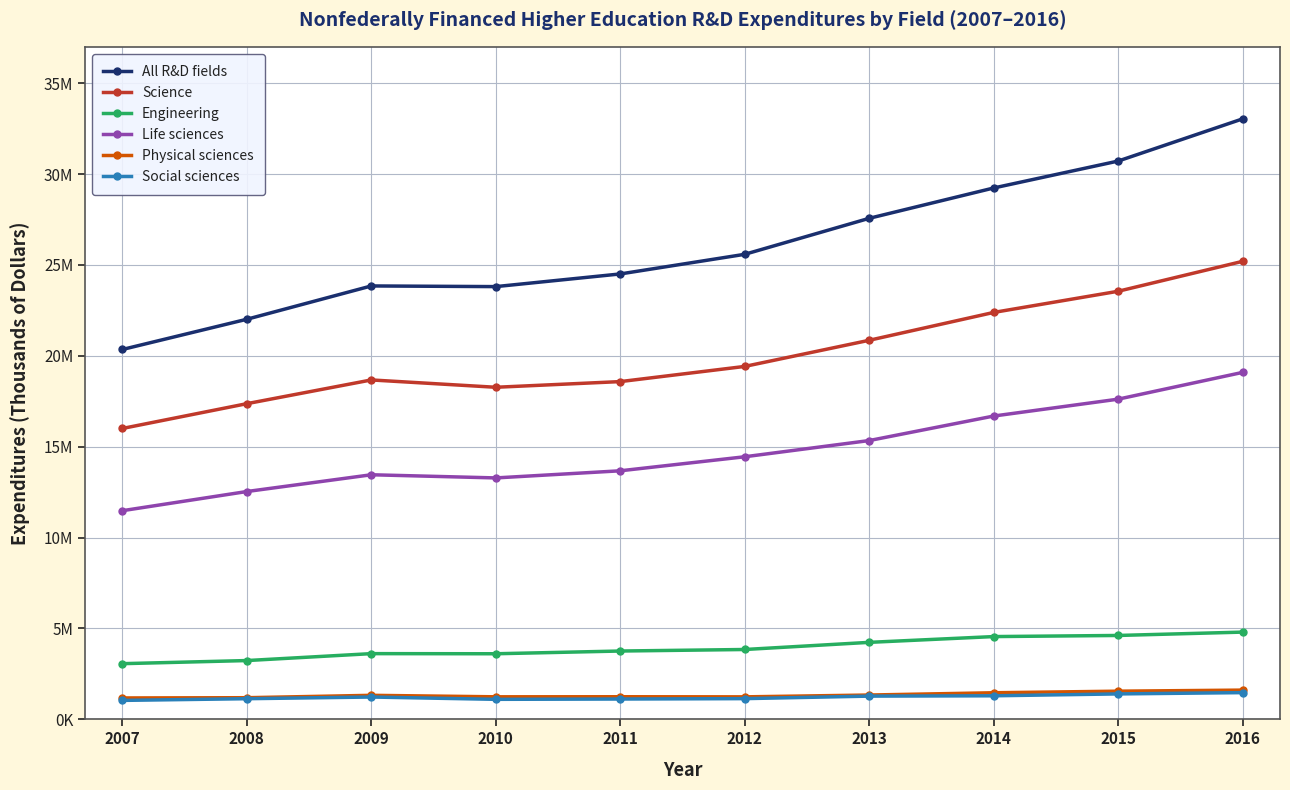

Is the value of All R&D fields at 2013 greater than the value of Engineering at 2013?

Yes